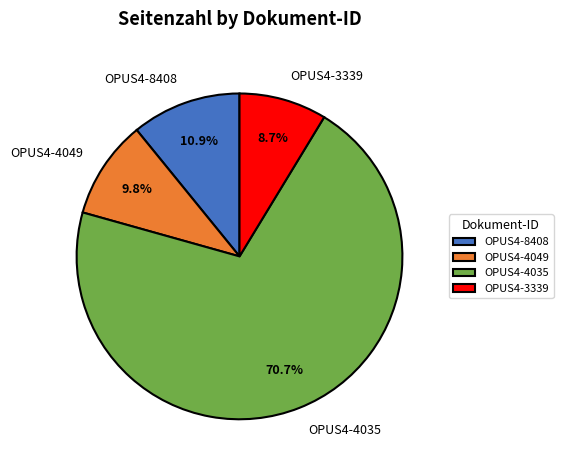

What is the largest slice in the pie chart?

OPUS4-4035